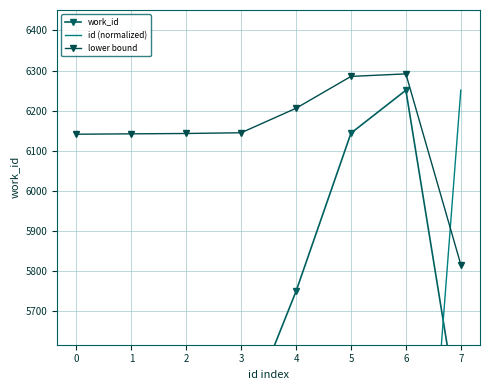

The work_id series shows 7390.9 at 3. True or false?

False